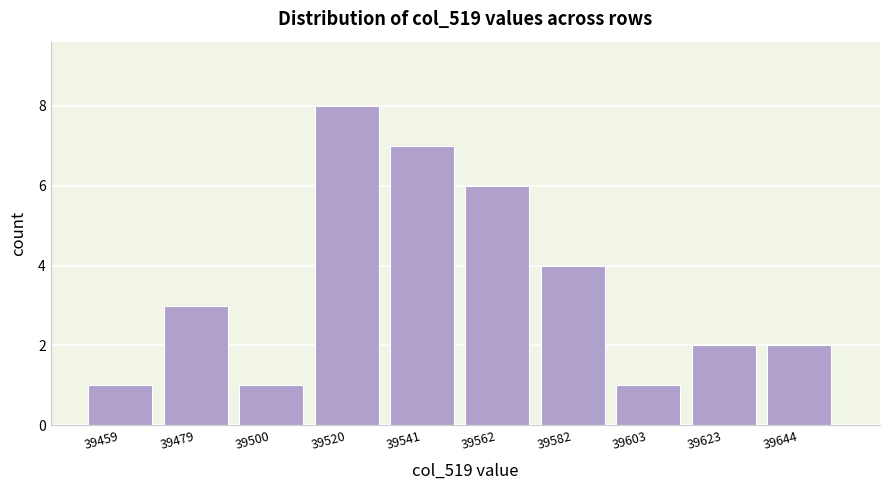

Reading right to left, list all the values displayed in this chart.

2	2	1	4	6	7	8	1	3	1